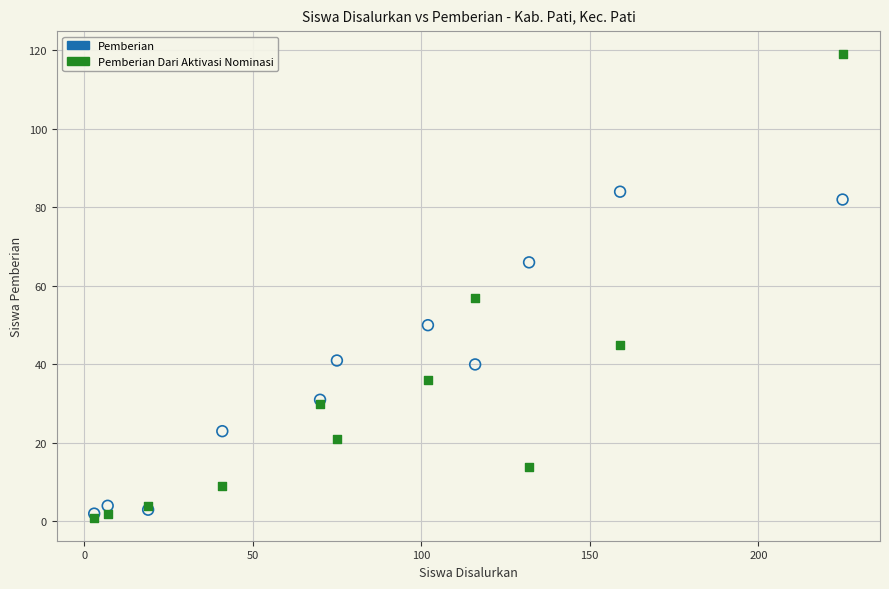

Across all series, what Y value is closest to 60?

57